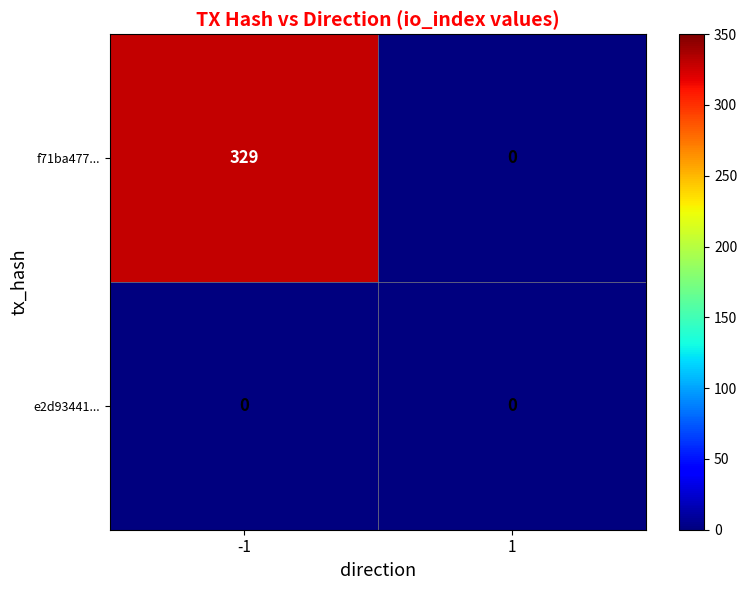

Which series has the largest total across all categories?

f71ba477...